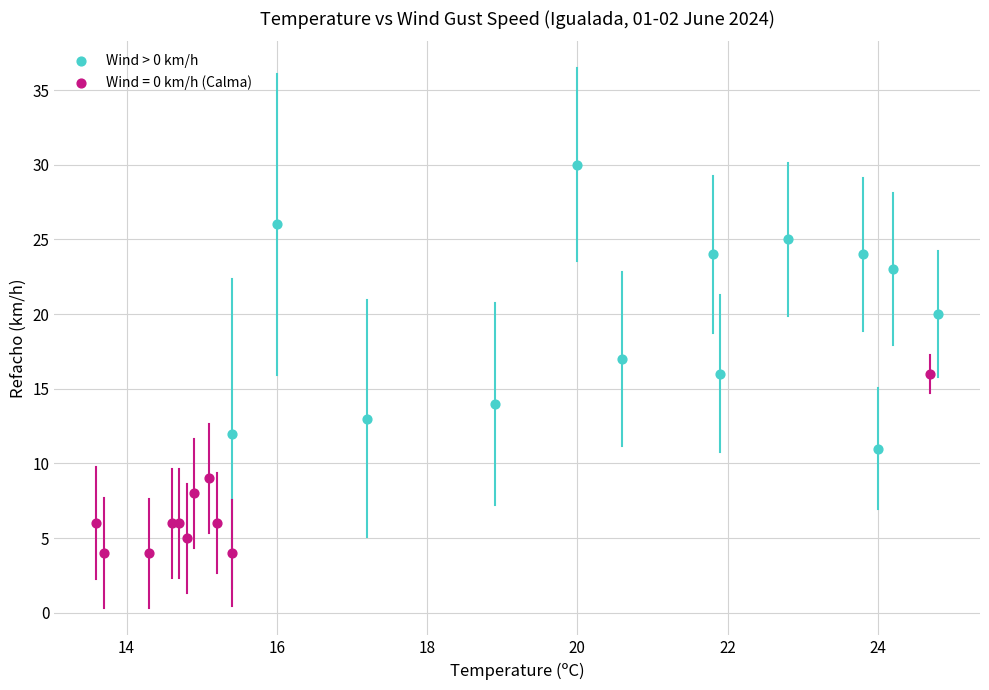

Which series has the widest spread of Y values?

Wind > 0 km/h